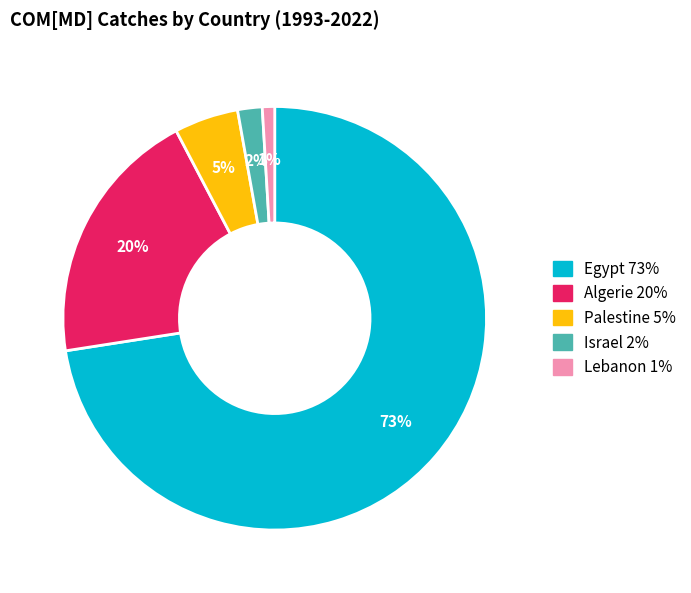

Which category has the smallest portion of the pie?

Lebanon